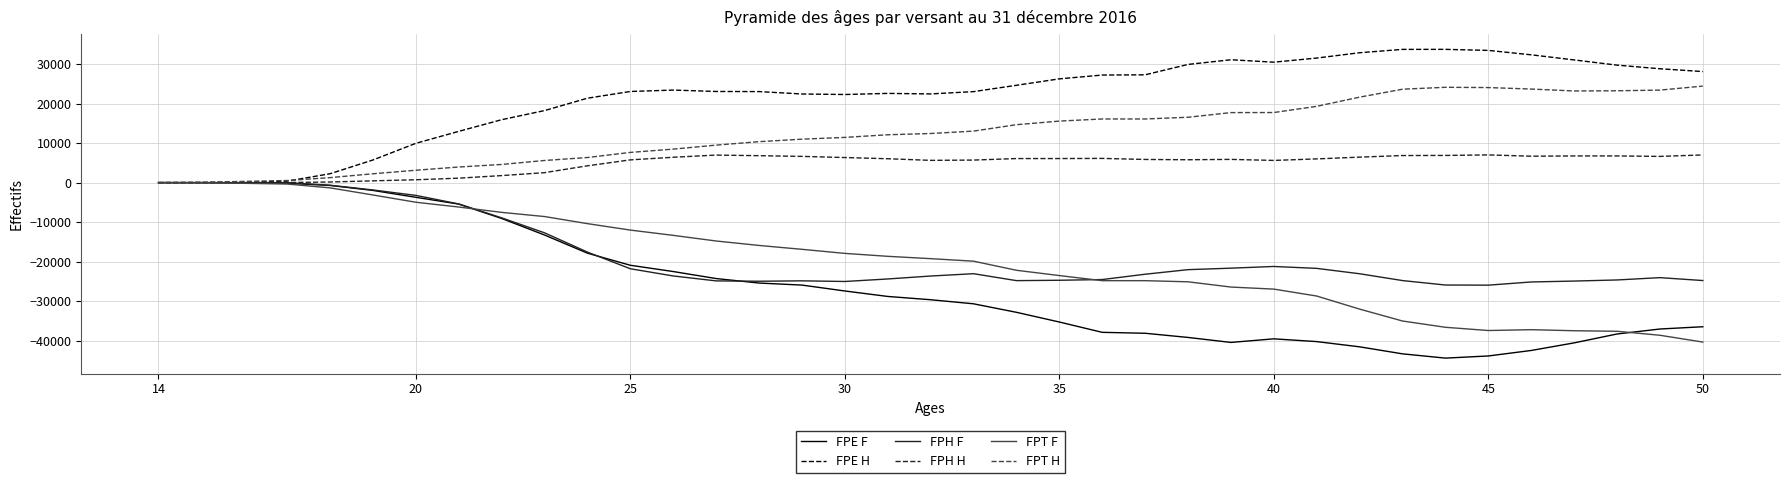

What is the smallest value displayed?

-44440